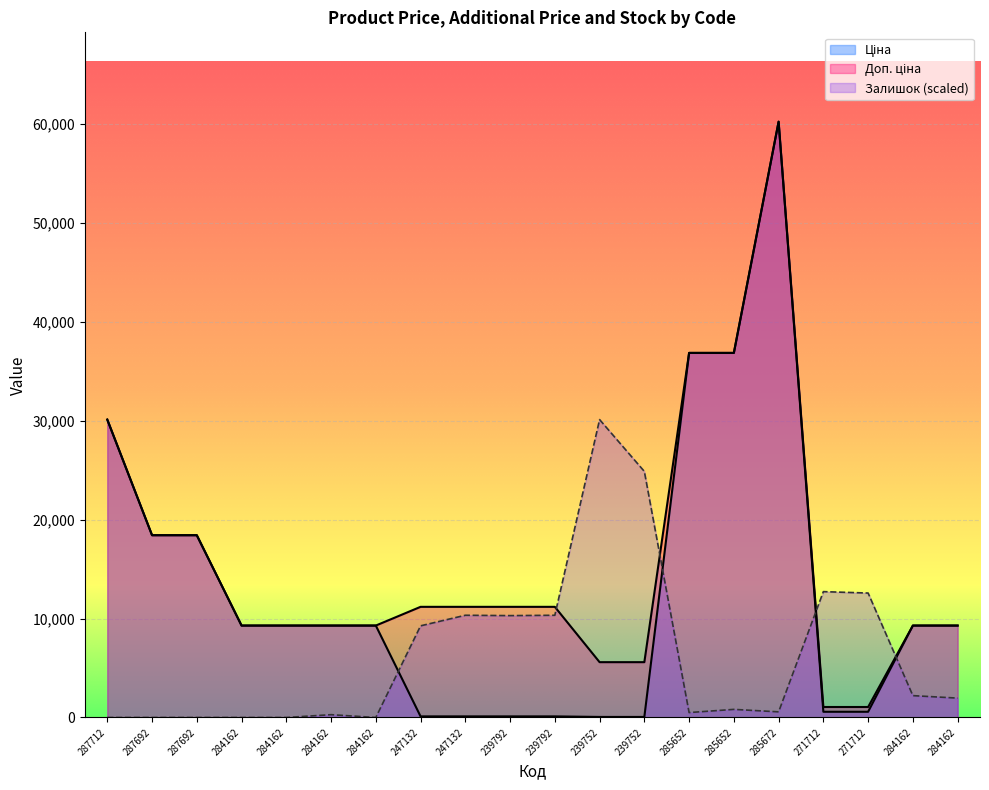

Which series has the widest spread of values?

Ціна